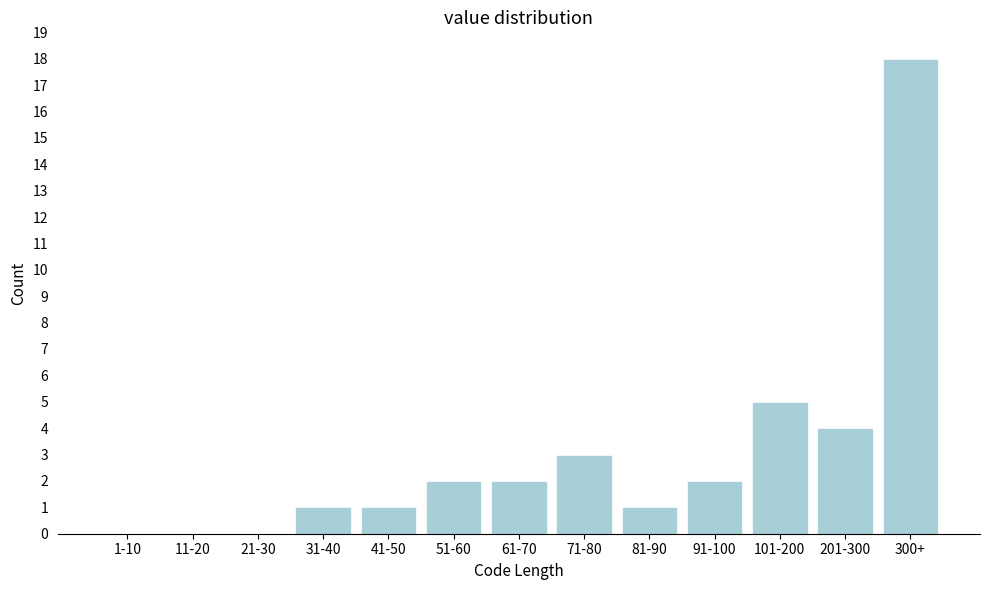

Reading left to right, what are all the values shown in this chart?

1-10=0	11-20=0	21-30=0	31-40=1	41-50=1	51-60=2	61-70=2	71-80=3	81-90=1	91-100=2	101-200=5	201-300=4	300+=18